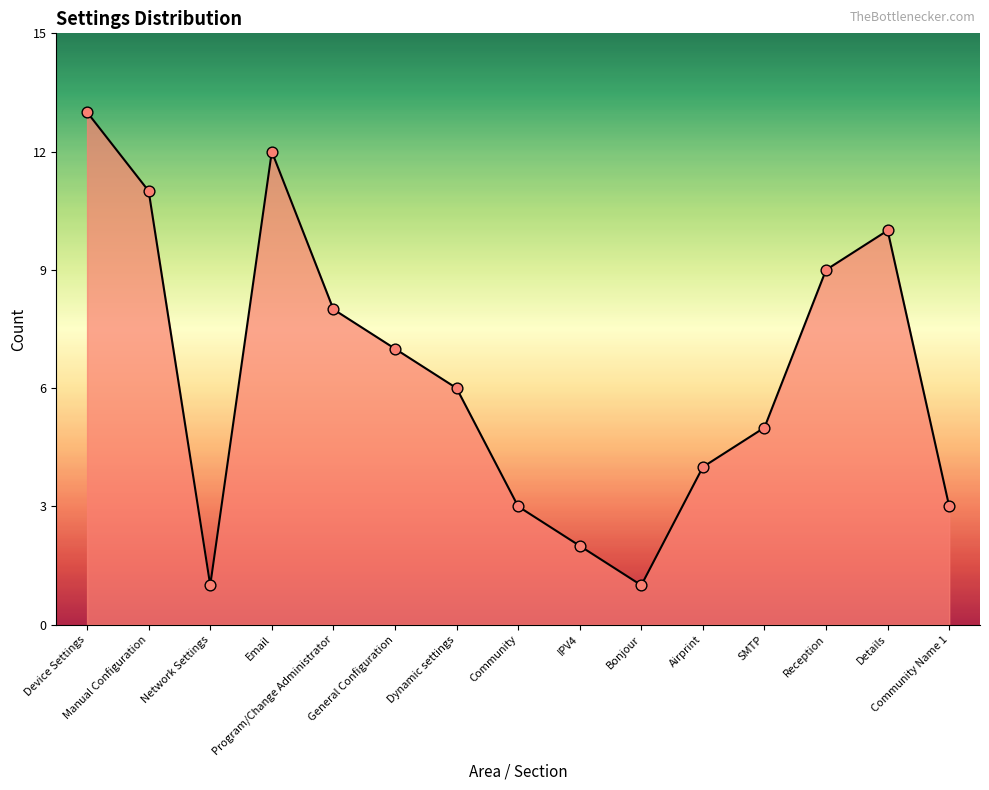

Approximately how many times larger is the value at Dynamic settings compared to Details?

0.6